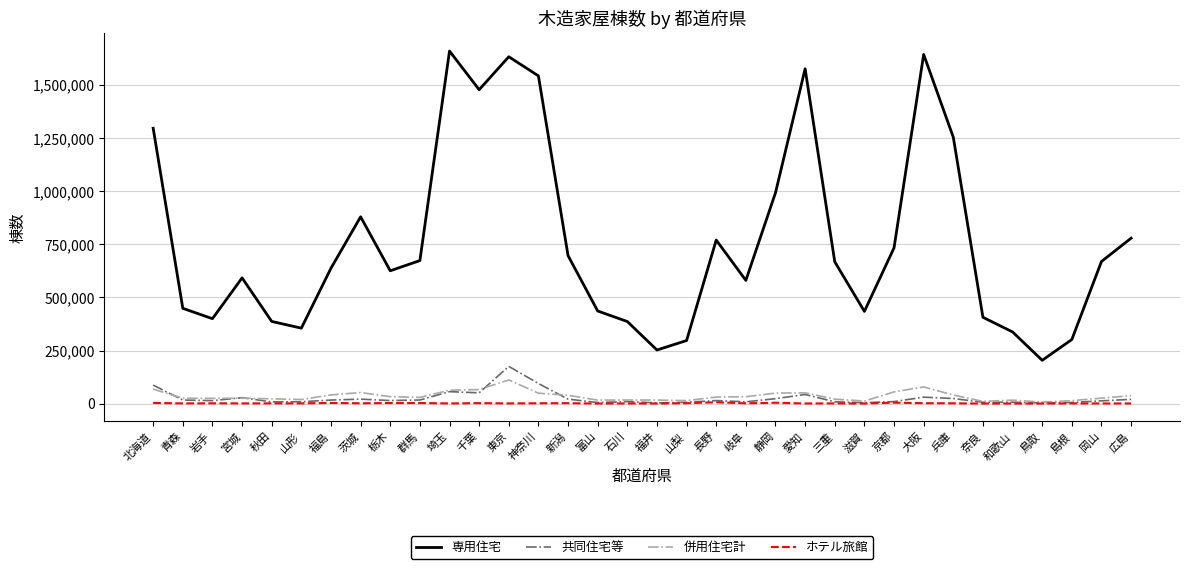

True or false: 専用住宅 and 共同住宅等 intersect in this chart.

False